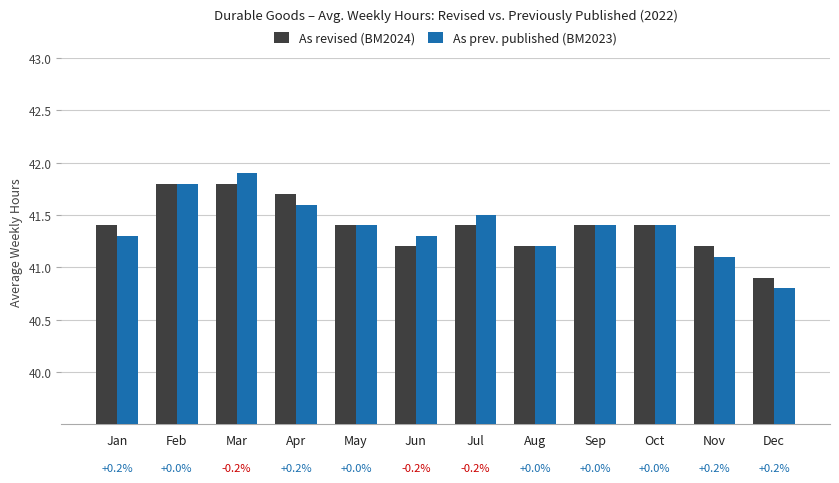

Does the chart contain any negative values?

No